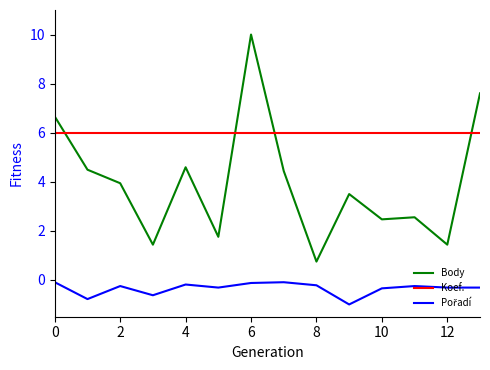

How many times do Koef. and Body cross each other?

4